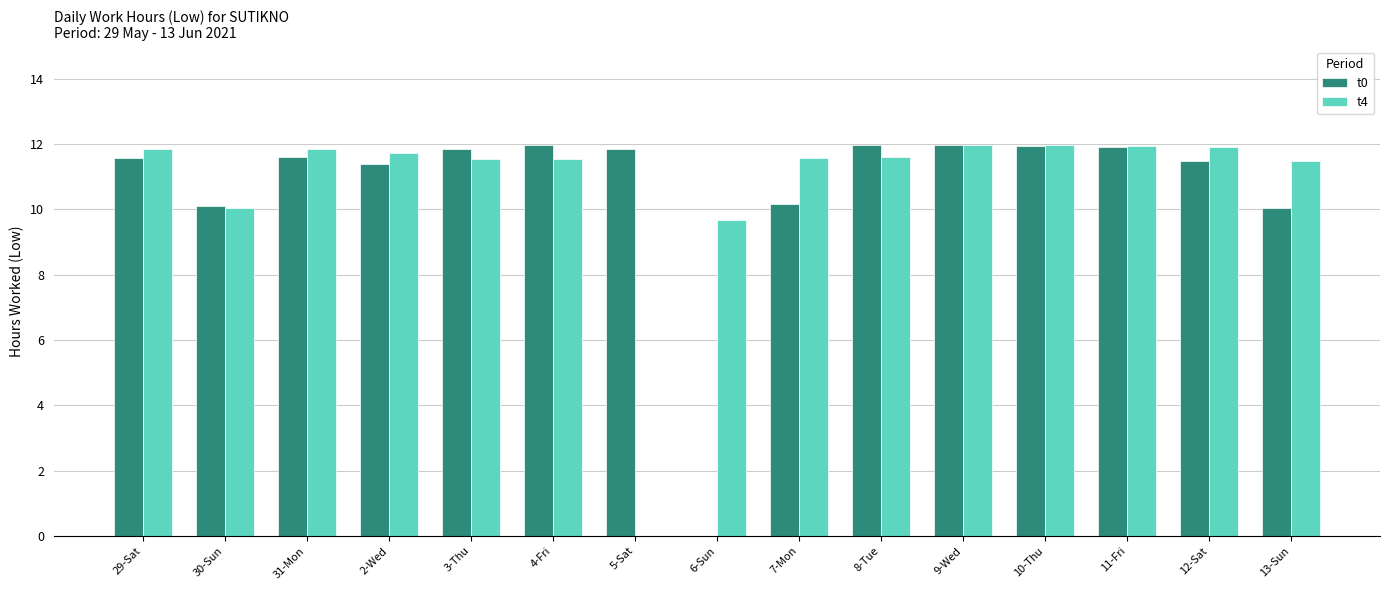

What is the total value across all series at 29-Sat?

23.4